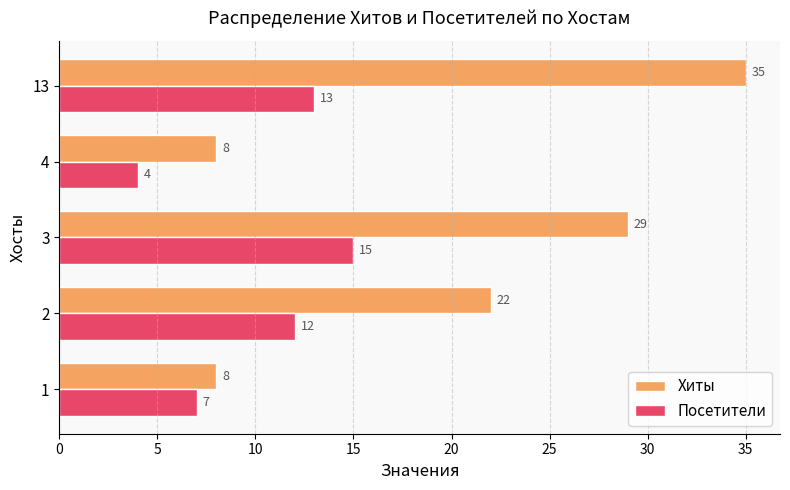

The value of Посетители at 3 is 15. True or false?

True